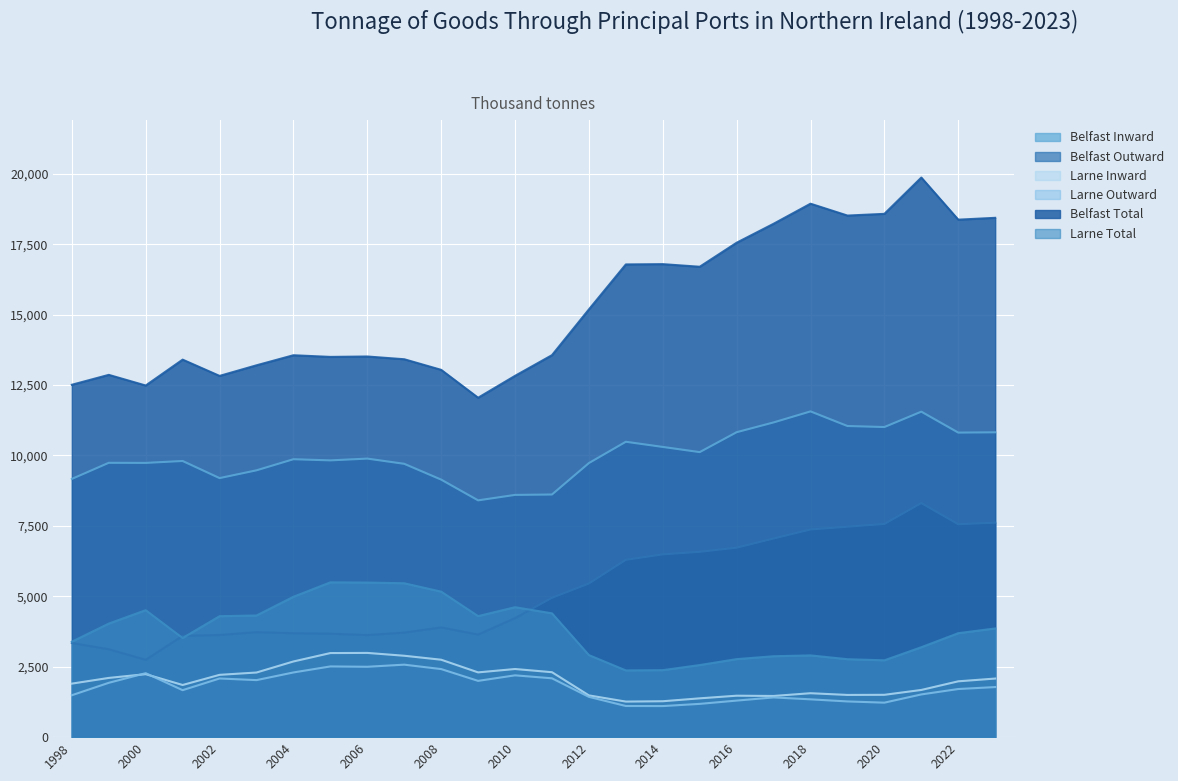

Which series has the largest total across all categories?

Belfast Total